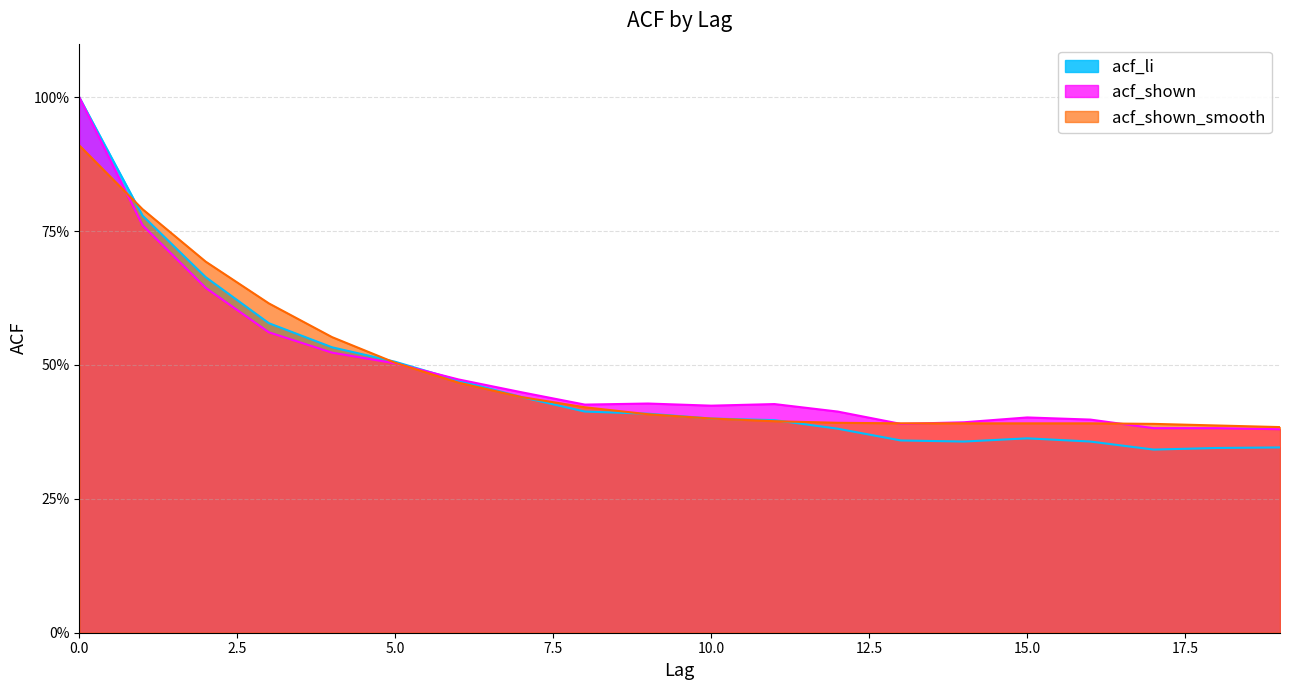

What is the difference between the maximum and minimum values in the acf_shown_smooth series?

0.5